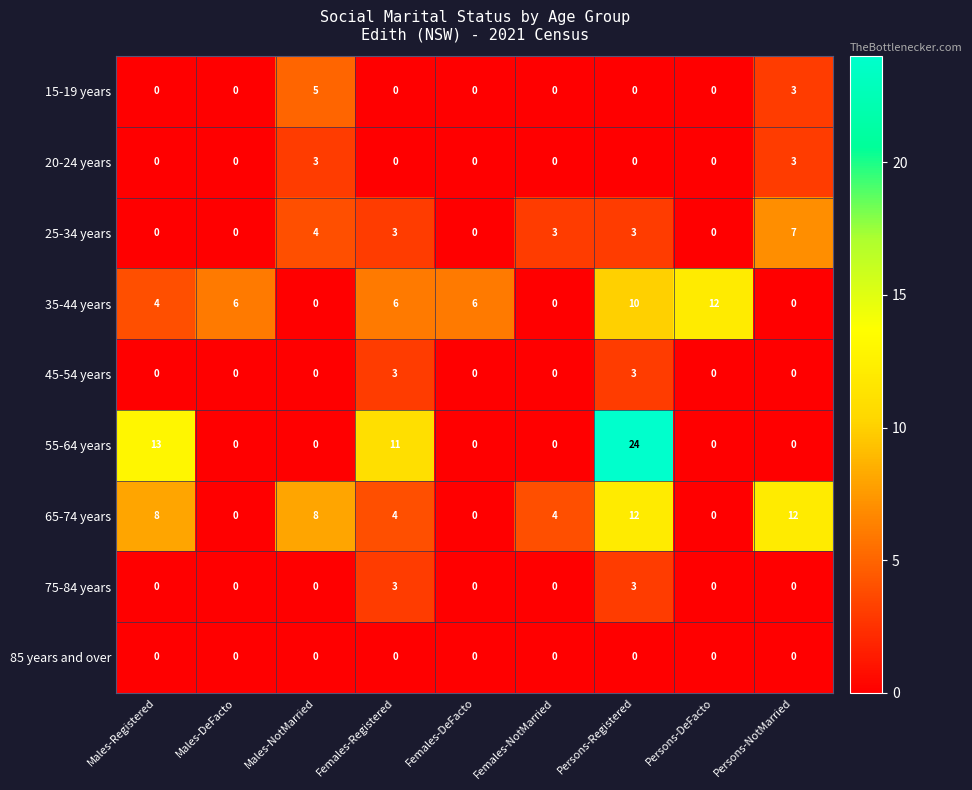

The 25-34 years series shows 4 at Males-NotMarried. True or false?

True